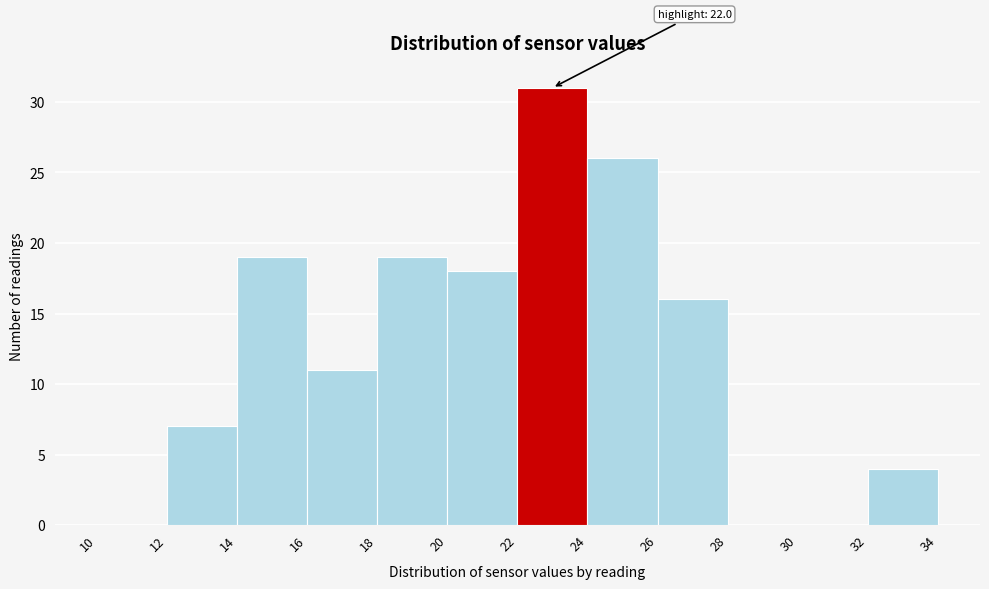

Which range on the x-axis has the tallest bar?

22 to 24